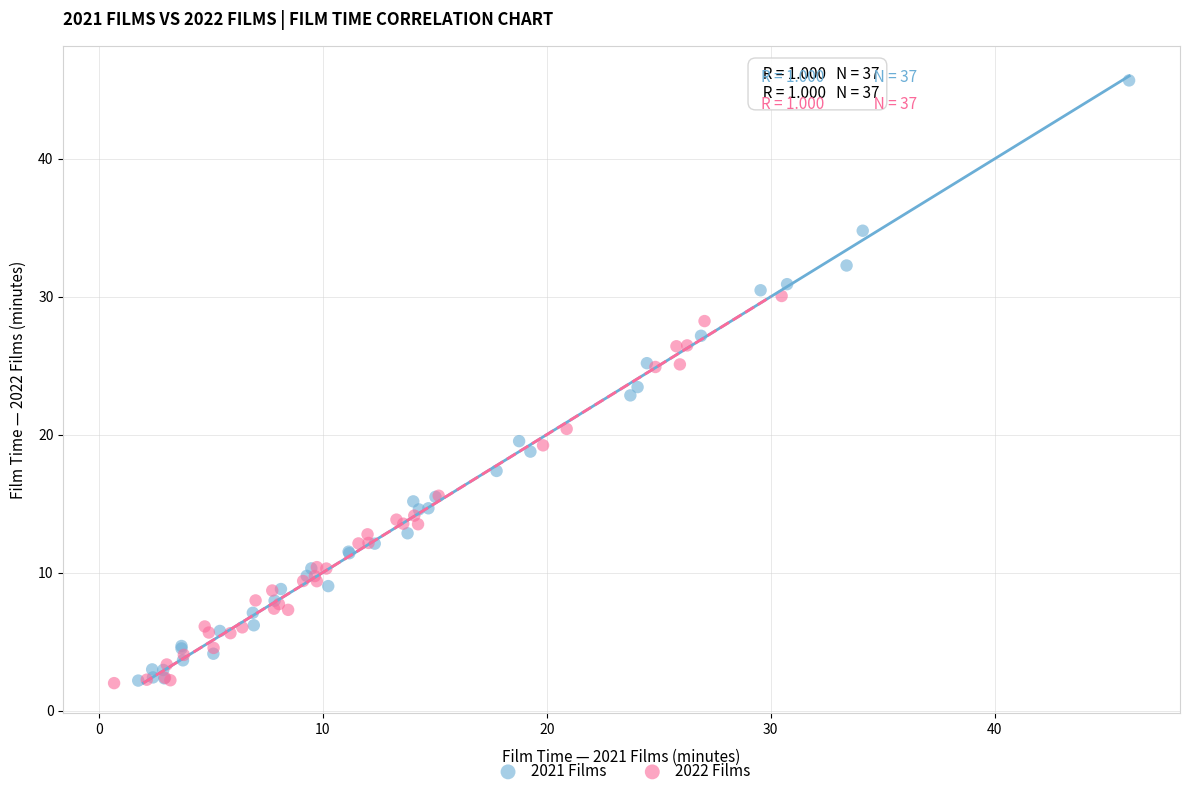

Which series has the largest Y range (max minus min)?

2021 Films